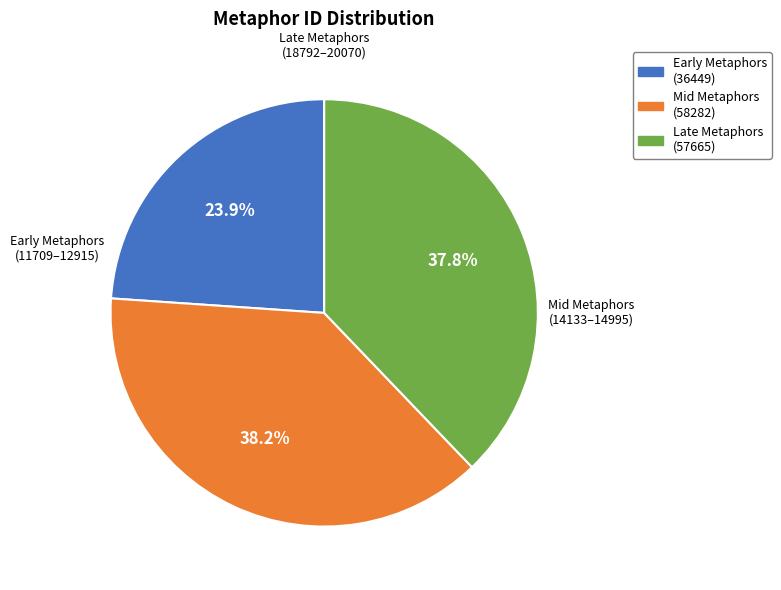

Is there any slice that represents more than half of the pie?

No